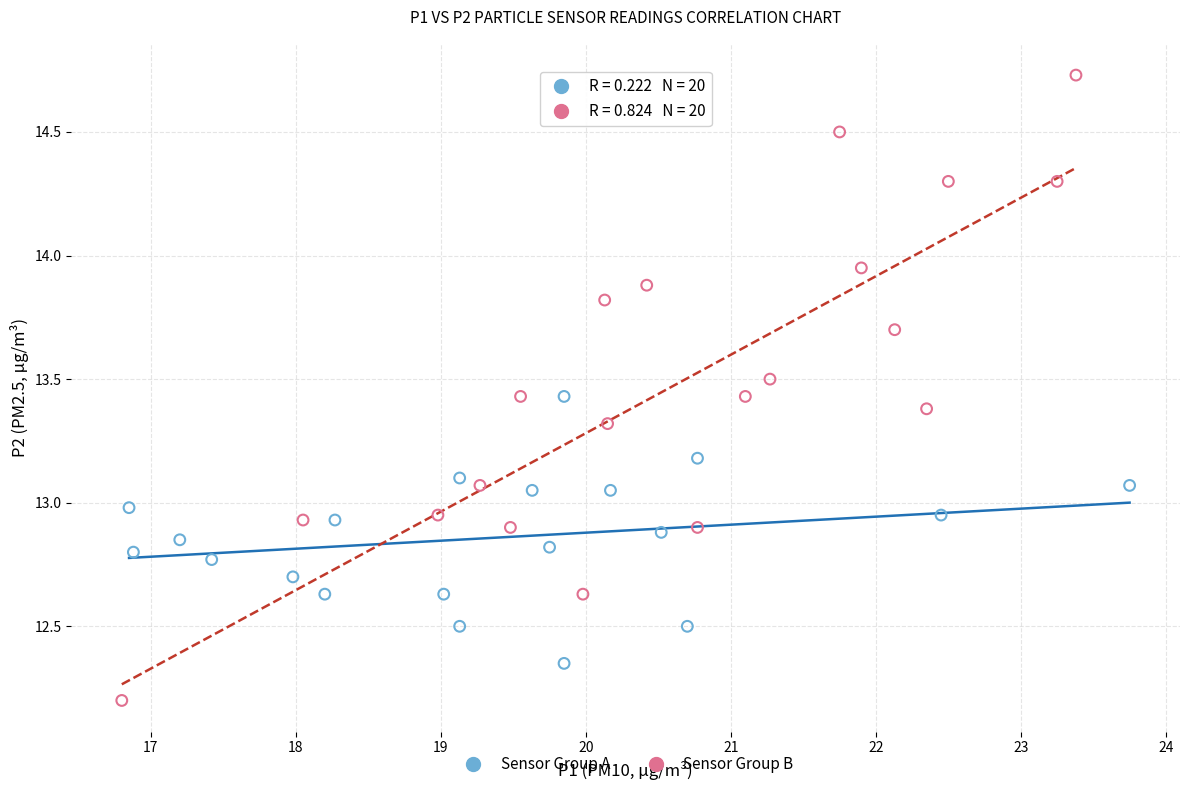

Which series contains the highest Y value?

Sensor Group B